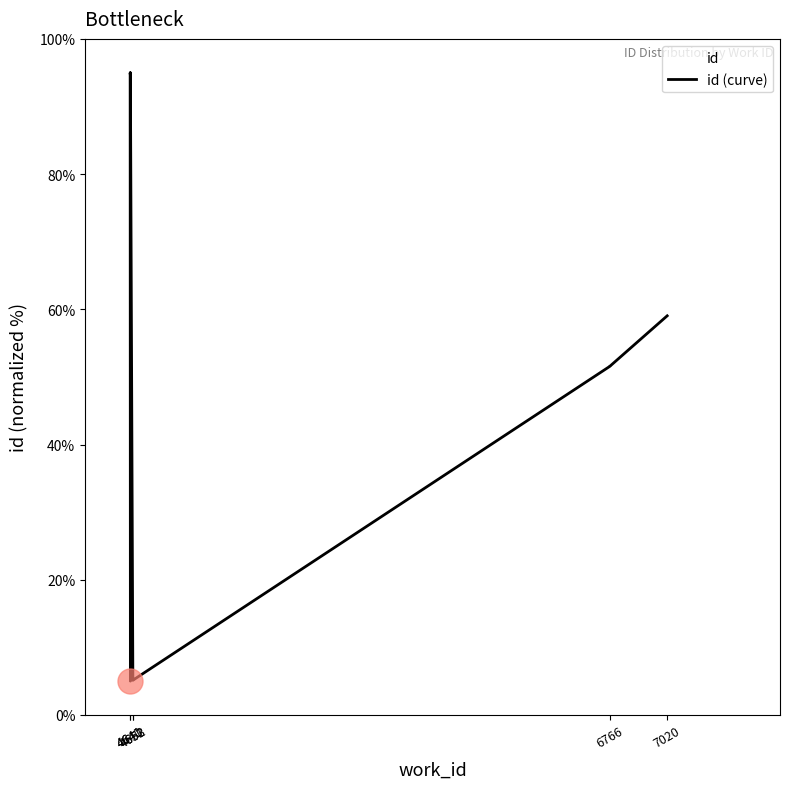

Does the chart have visible grid lines?

No